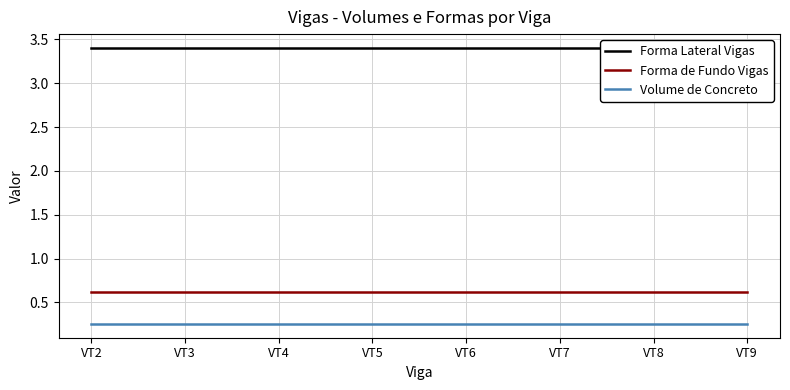

Reading left to right, list all the values displayed in this chart.

Forma Lateral Vigas: VT2=3.4	VT3=3.4	VT4=3.4	VT5=3.4	VT6=3.4	VT7=3.4	VT8=3.4	VT9=3.4
Forma de Fundo Vigas: VT2=0.6	VT3=0.6	VT4=0.6	VT5=0.6	VT6=0.6	VT7=0.6	VT8=0.6	VT9=0.6
Volume de Concreto: VT2=0.3	VT3=0.3	VT4=0.3	VT5=0.3	VT6=0.3	VT7=0.3	VT8=0.3	VT9=0.3